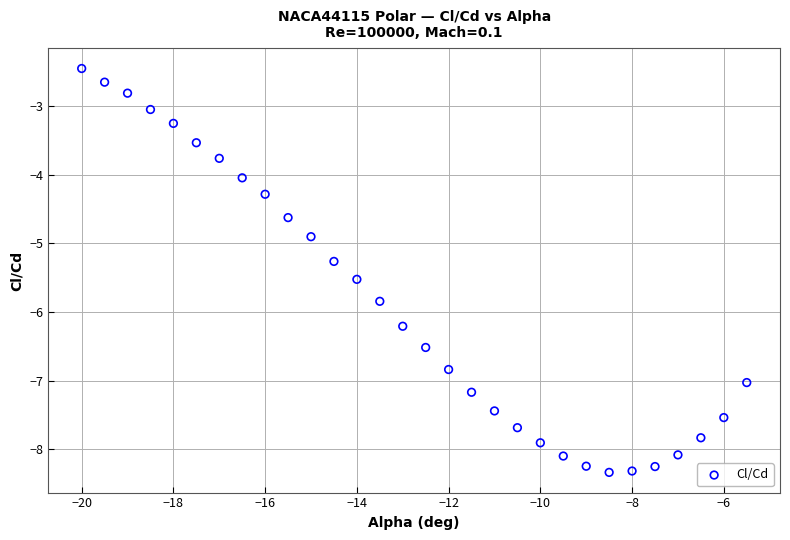

What Y value in the scatter plot is closest to -5?

-4.9